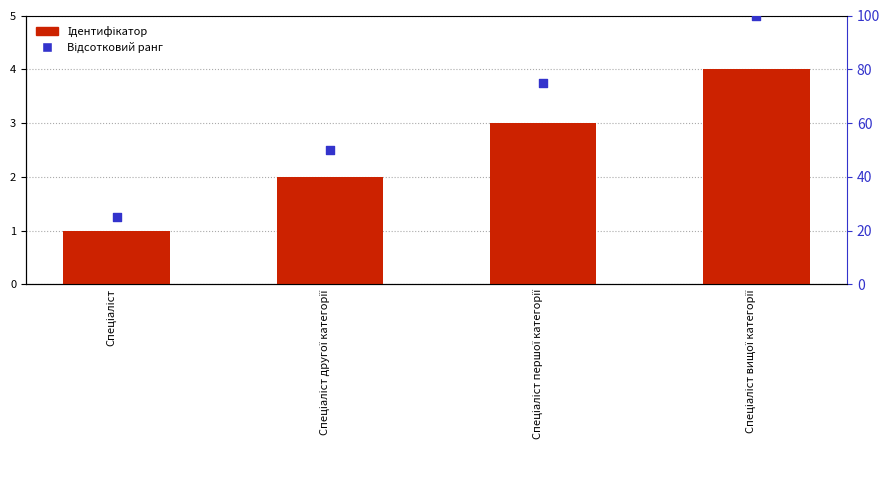

Is the value of Відсотковий ранг at Спеціаліст greater than the value of Ідентифікатор at Спеціаліст?

Yes